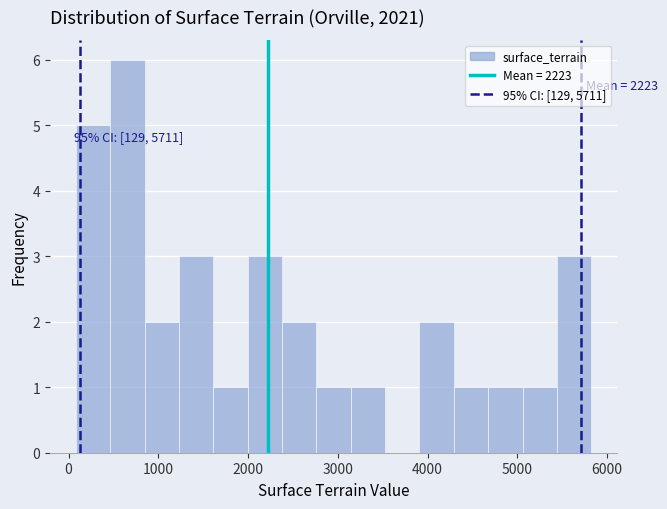

Around what value on the x-axis is the tallest bar? Give the approximate position of its centre, as read against the axis.

700